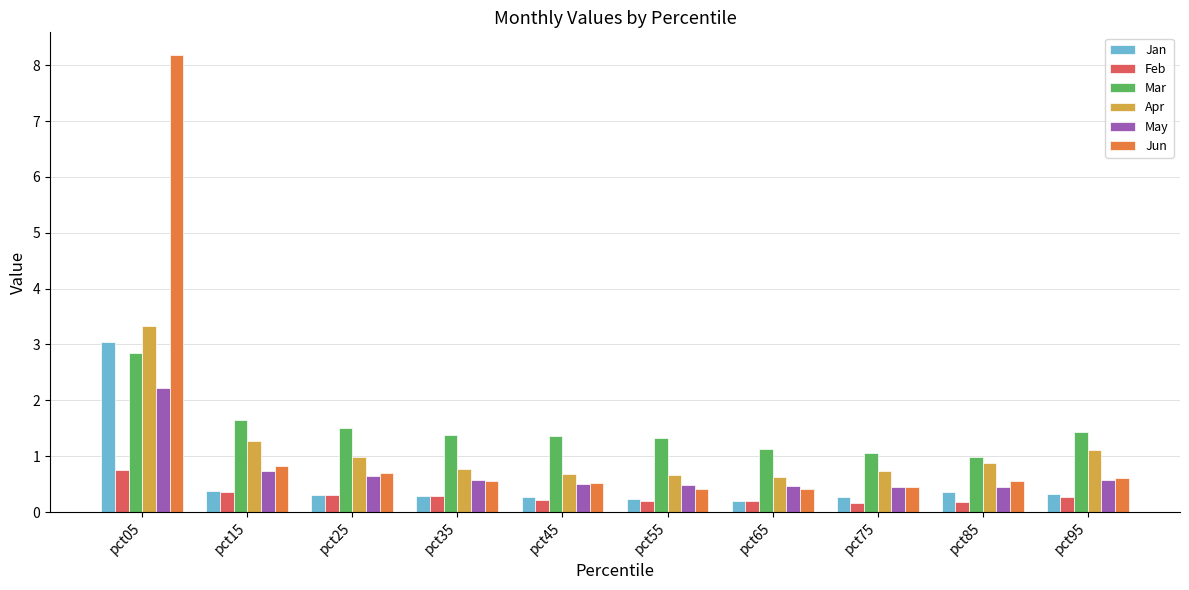

At which category is the sum across all series the highest?

pct05